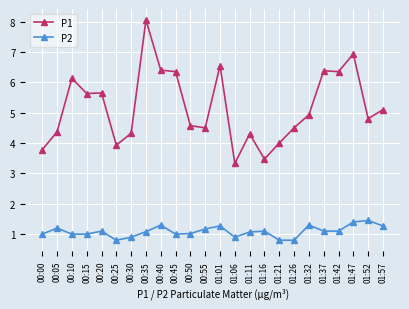

True or false: P2 has more than 2 points higher than both neighbors.

True